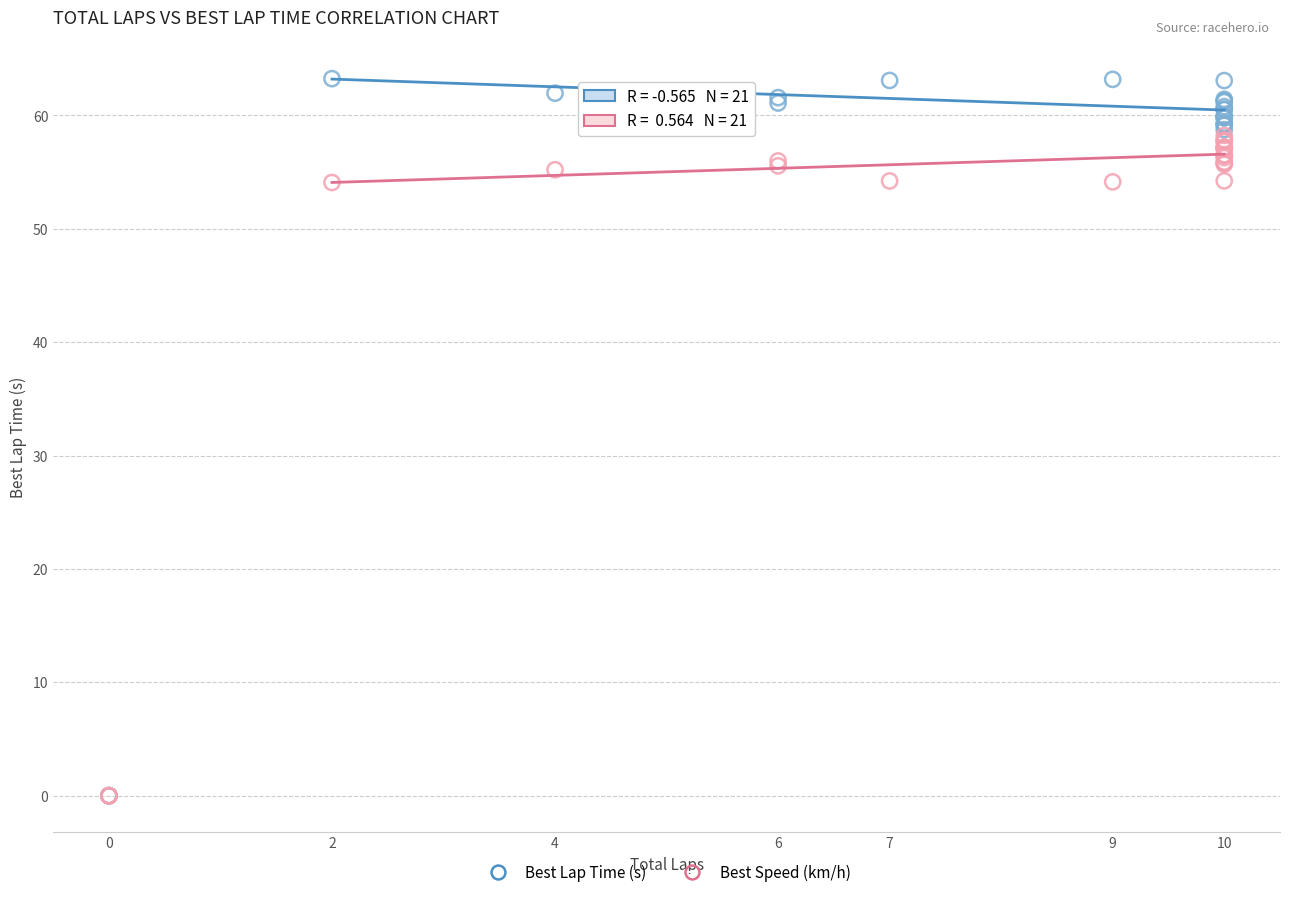

What are all the series names shown in the legend?

Best Lap Time (s), Best Speed (km/h)